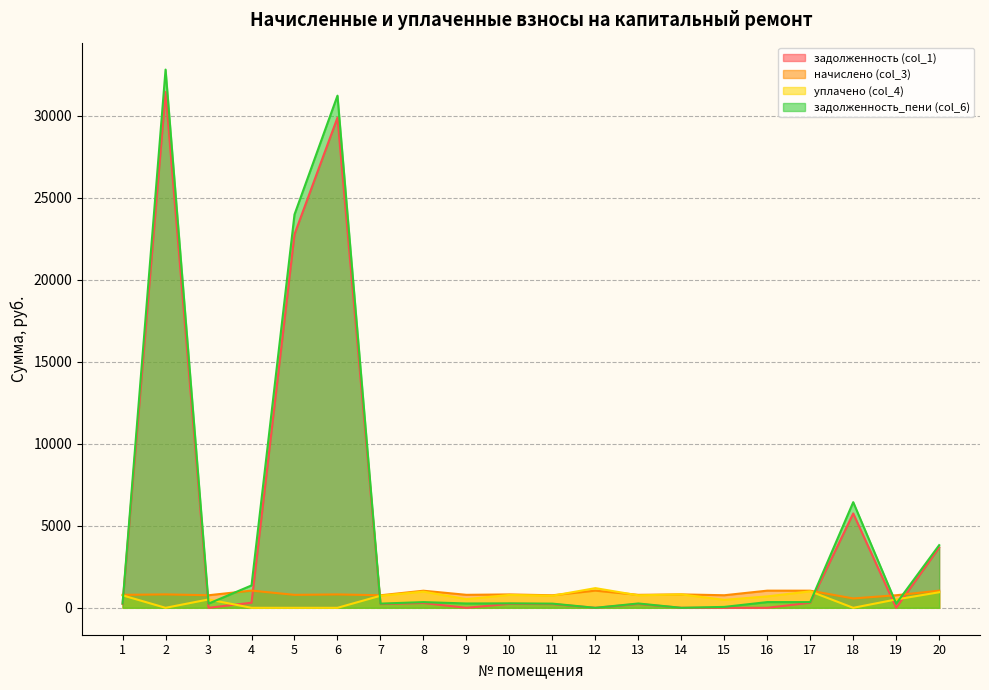

The начислено (col_3) series shows 230.6 at 10. True or false?

False